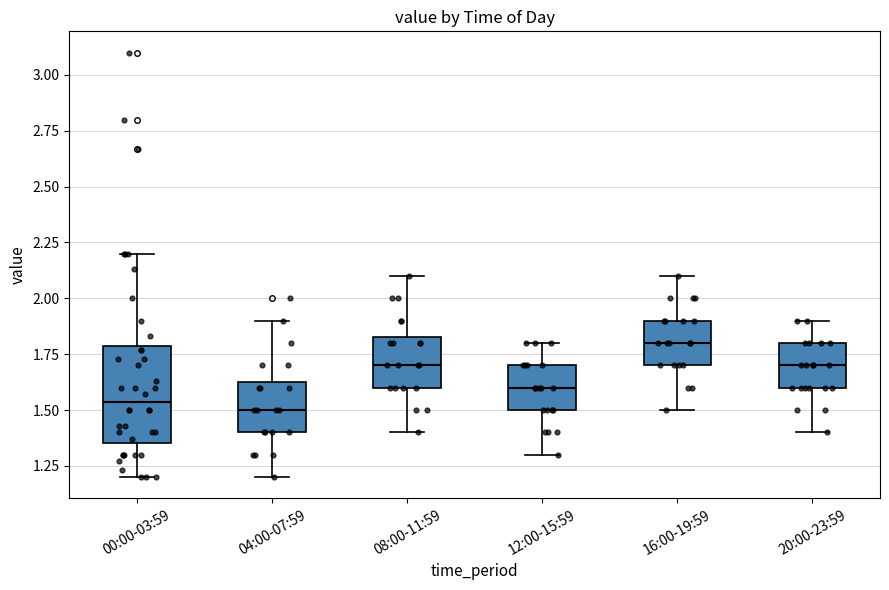

Where does the upper whisker of the box for 00:00-03:59 end on the y-axis? The values are not printed on the chart, so give them approximately, as read against the axis.

2.20